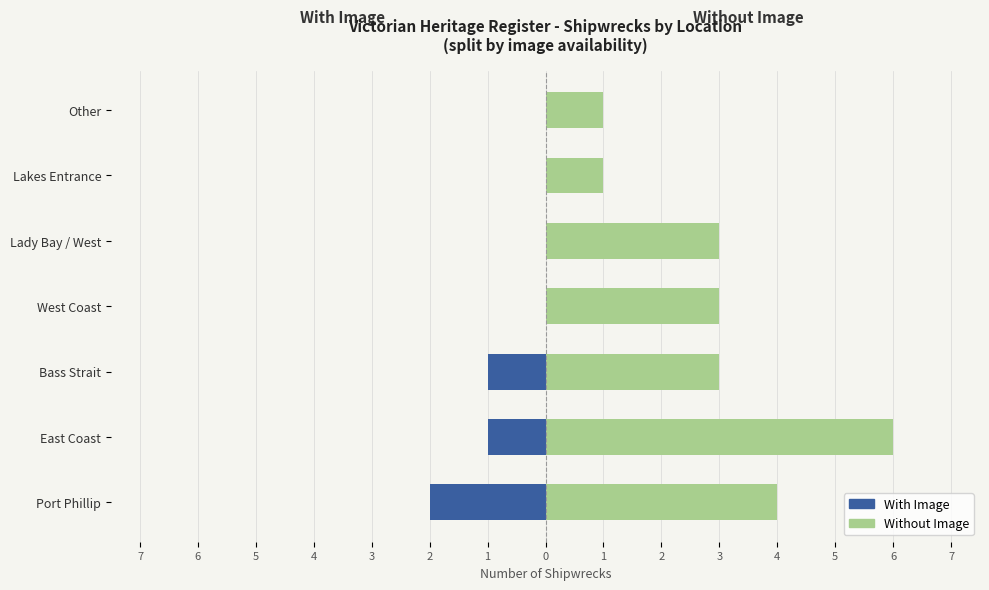

Reading left to right, what are all the values shown in this chart?

With Image: -2	-1	-1	0	0	0	0
Without Image: 4	6	3	3	3	1	1